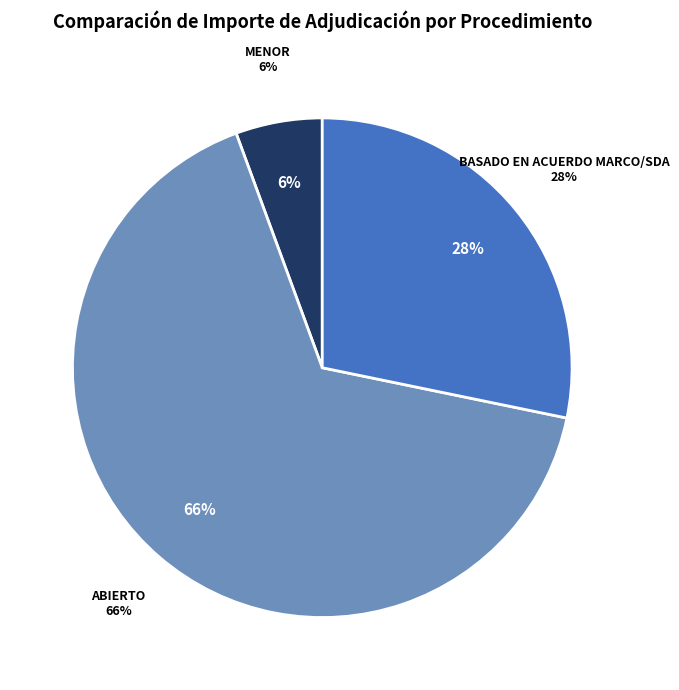

Is there any slice that represents more than half of the pie?

Yes